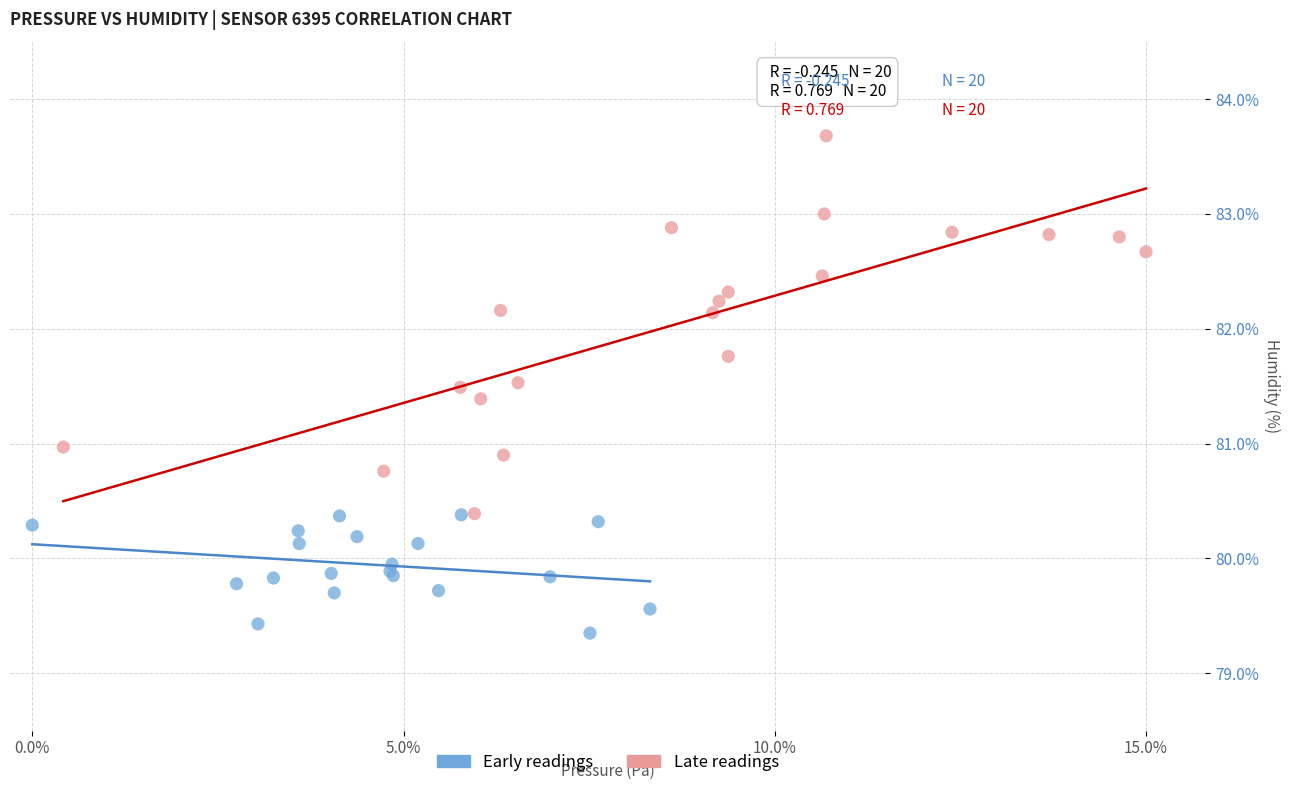

Which series has the widest spread of Y values?

Late readings